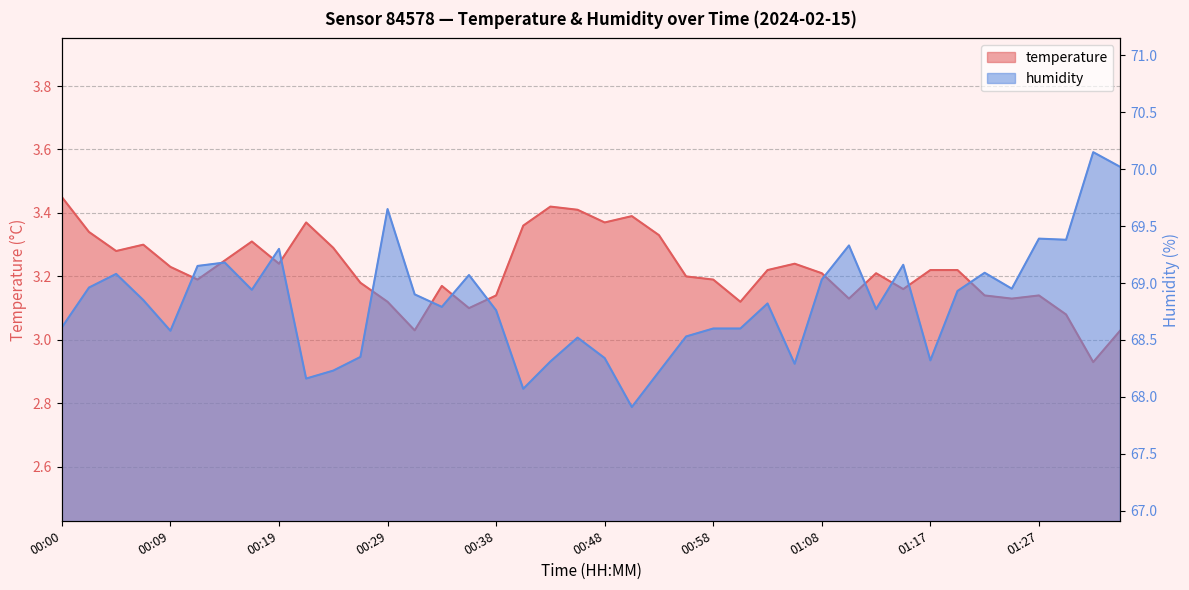

True or false: humidity has more than 2 points higher than both neighbors.

True